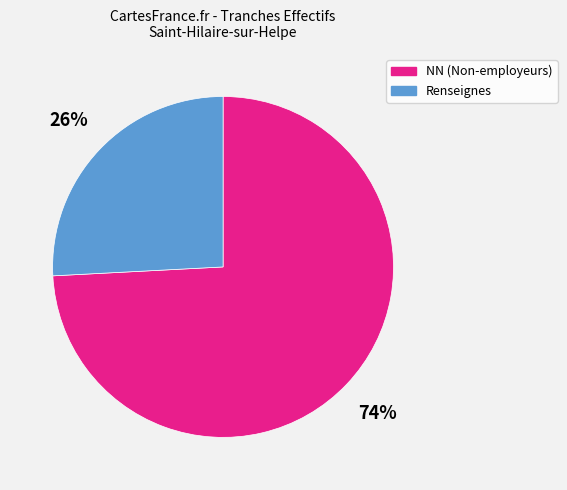

Which has a higher value, NN (Non-employeurs) or Renseignes?

NN (Non-employeurs)